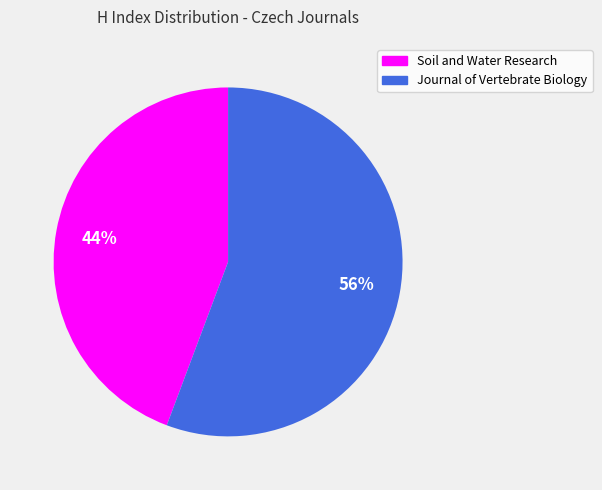

To the nearest percent, what portion does Journal of Vertebrate Biology represent?

56%